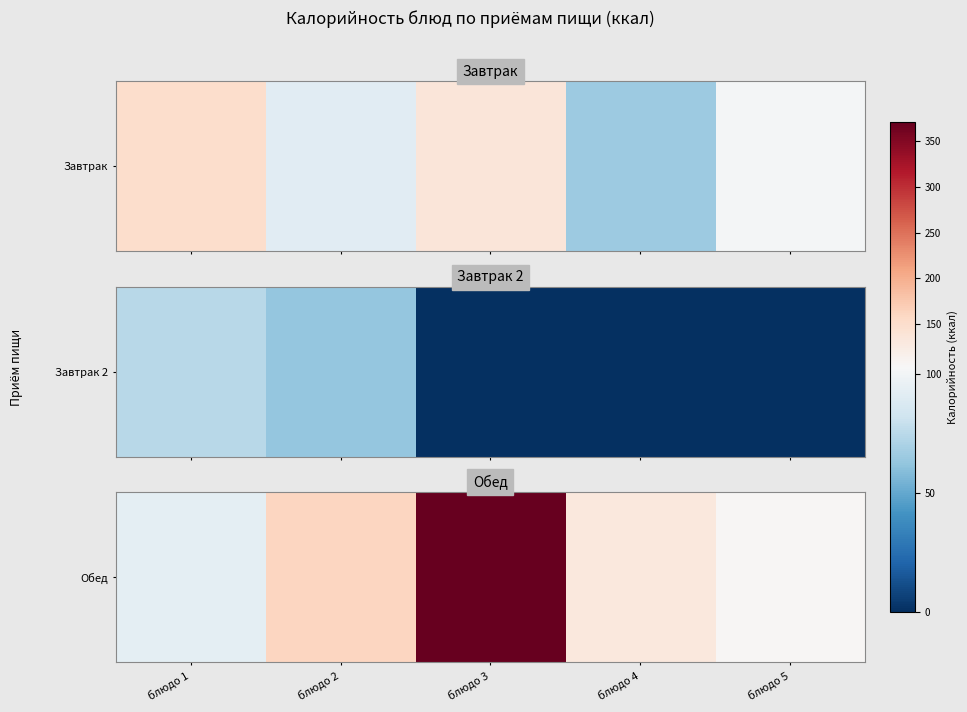

Which label corresponds to the smallest value in the chart?

блюдо 1